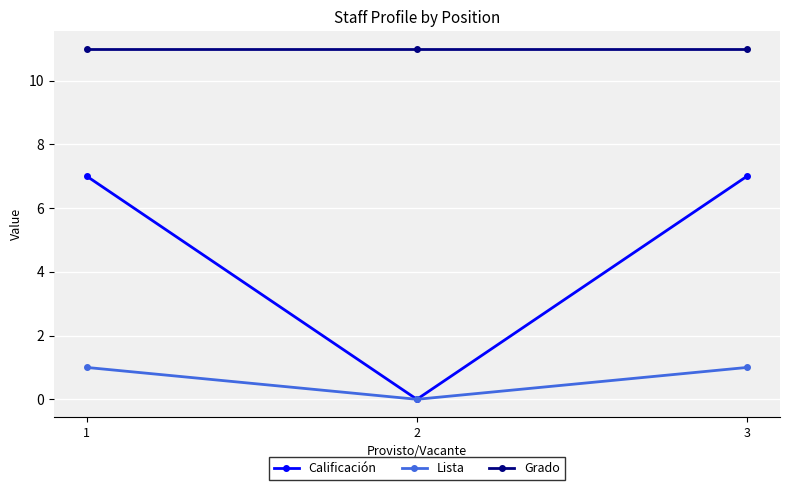

List the series in order of their peak value, lowest first.

Lista, Calificación, Grado